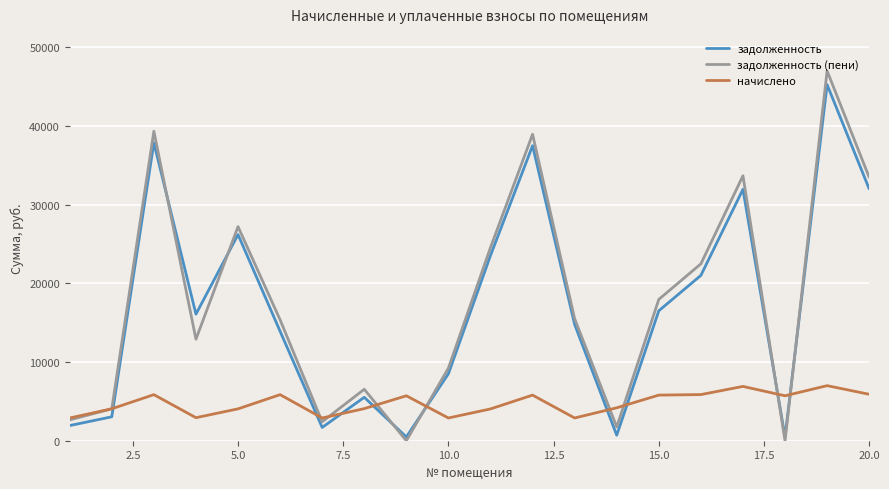

What are all the series names shown in the legend?

задолженность, задолженность (пени), начислено